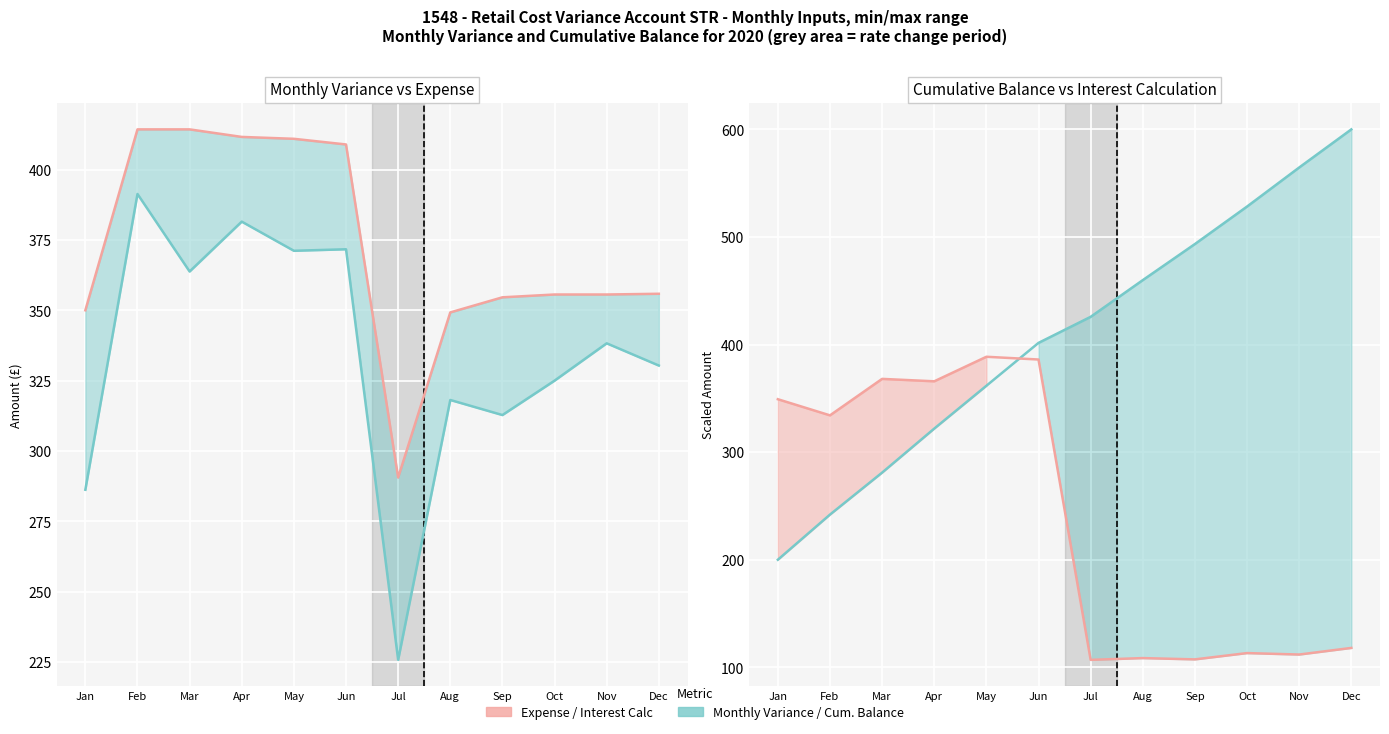

True or false: Cumulative Balance (154800) has a value of 459.9 at Aug.

True